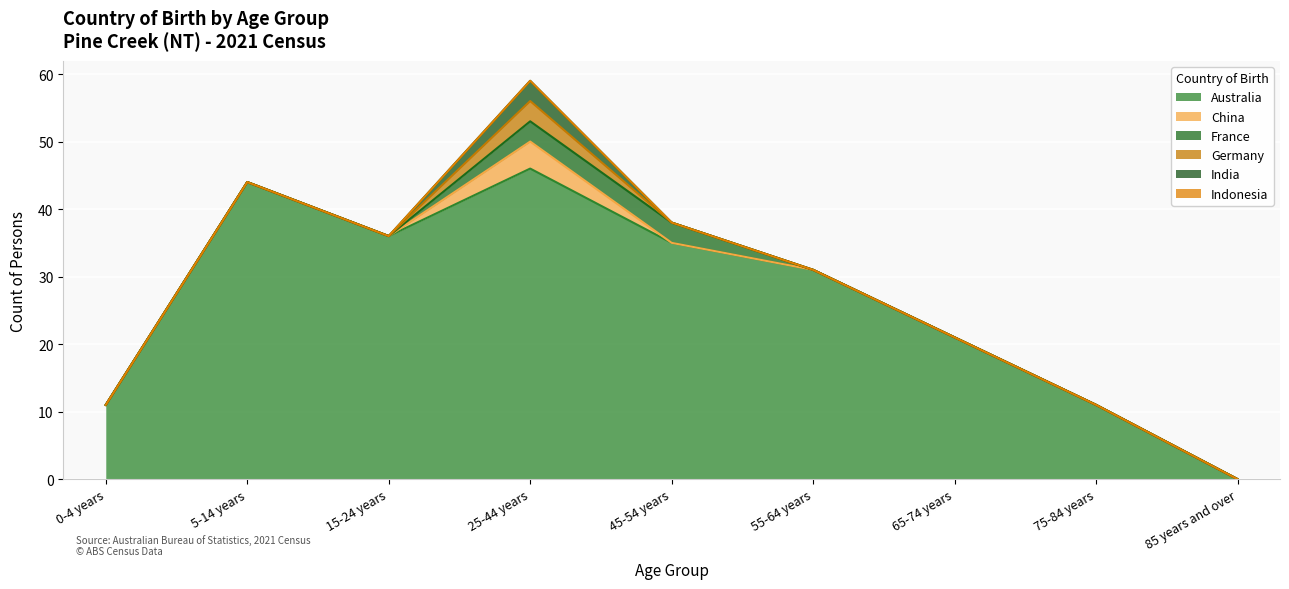

True or false: Germany and China cross at least once.

False